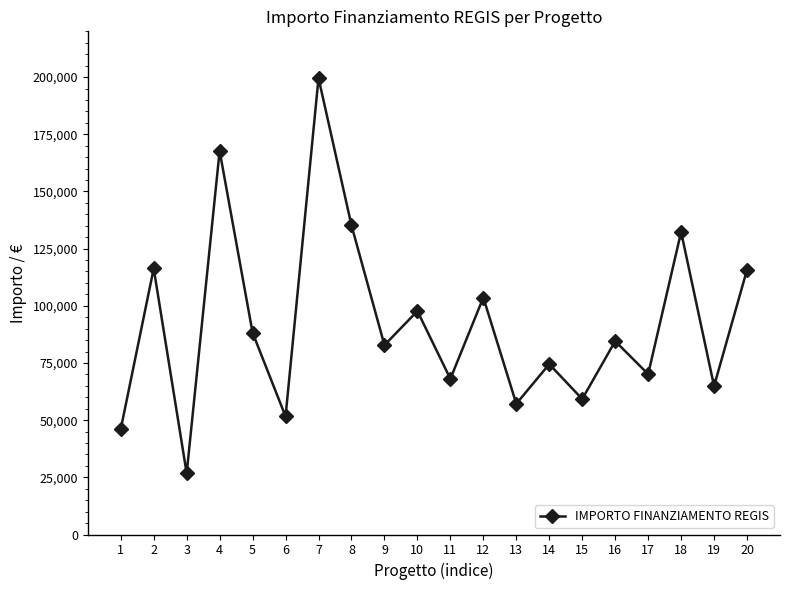

Where does the data first go above 84538?

2